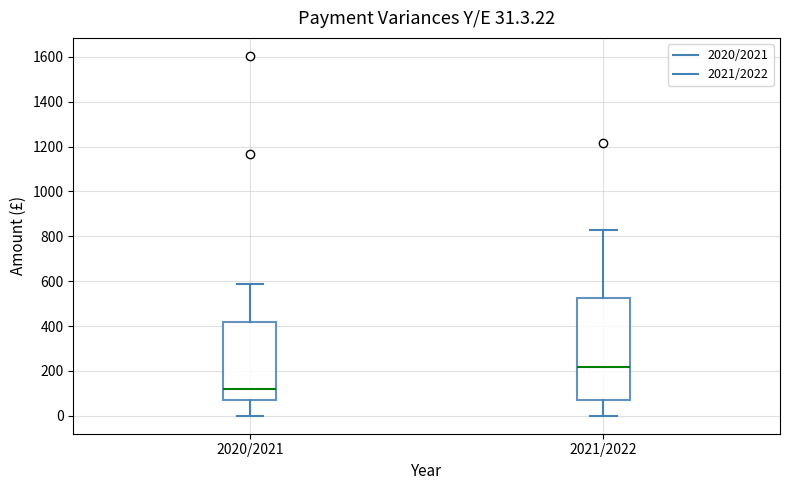

Comparing the boxes themselves (not the whiskers), which one is the tallest?

2021/2022